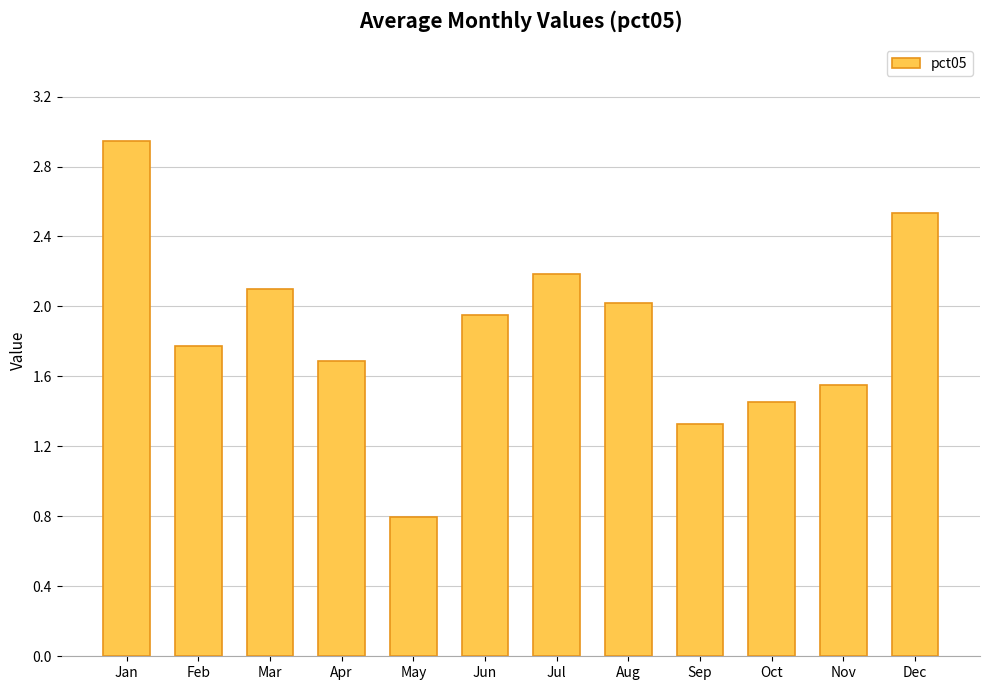

How many categories are shown in the chart?

12